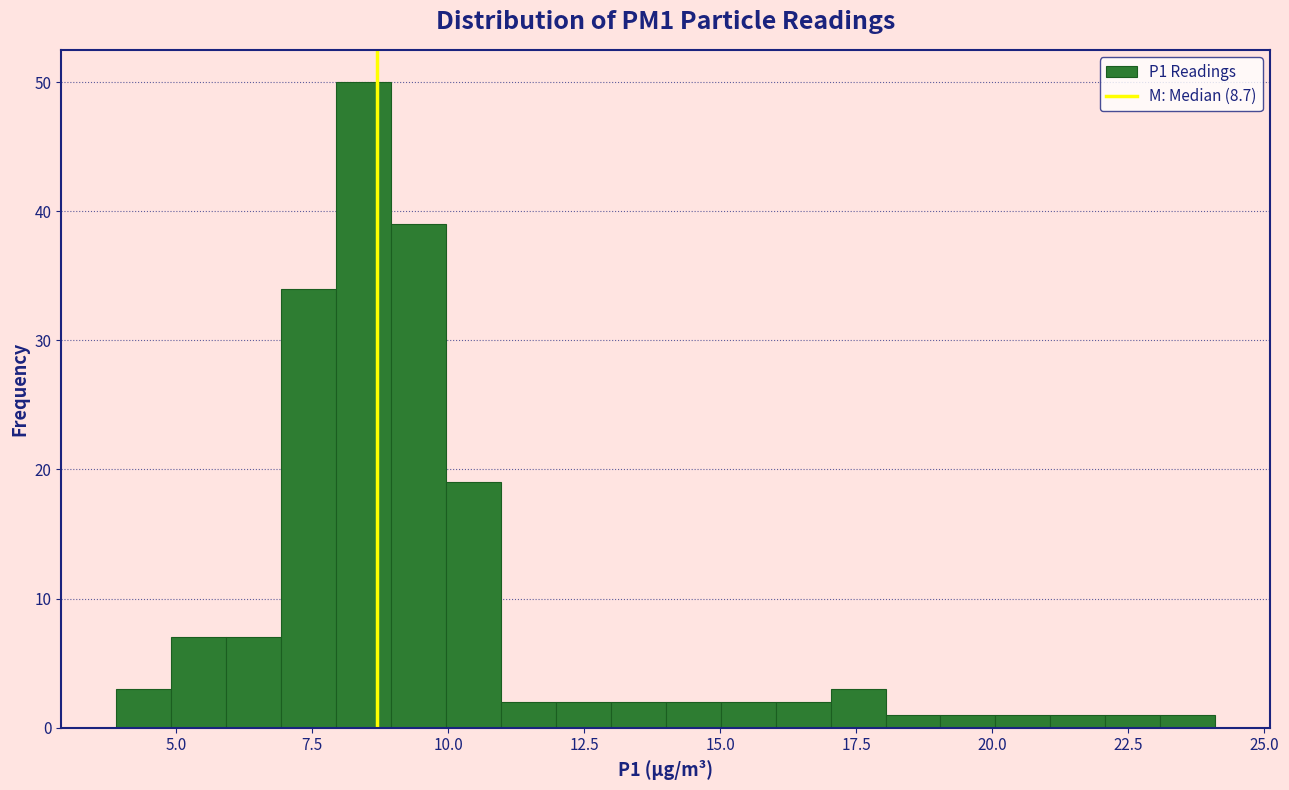

Read against the x-axis, roughly where is the centre of the tallest bar?

8.5